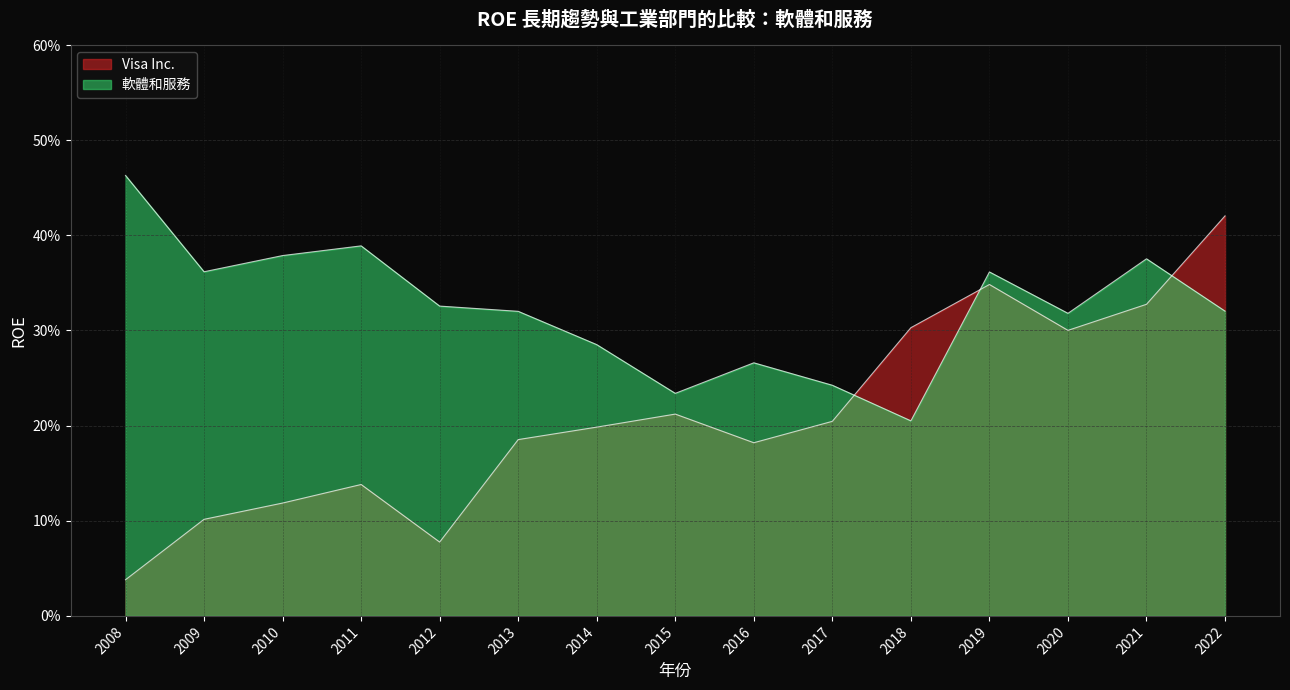

Between which two adjacent categories do Visa Inc. and 軟體和服務 first intersect?

2017 and 2018